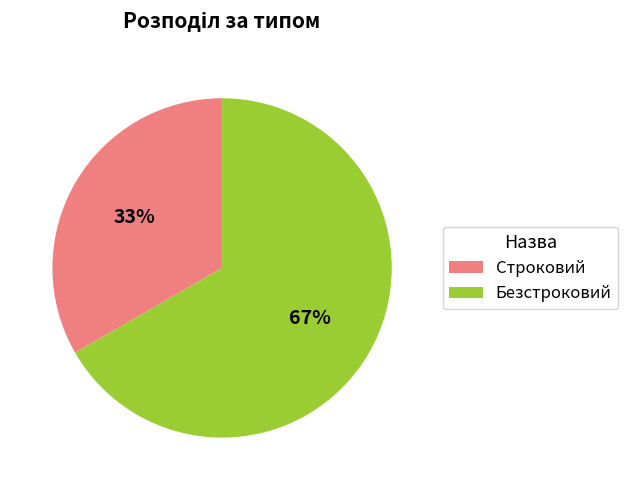

Does Безстроковий account for over 50% of the chart?

Yes